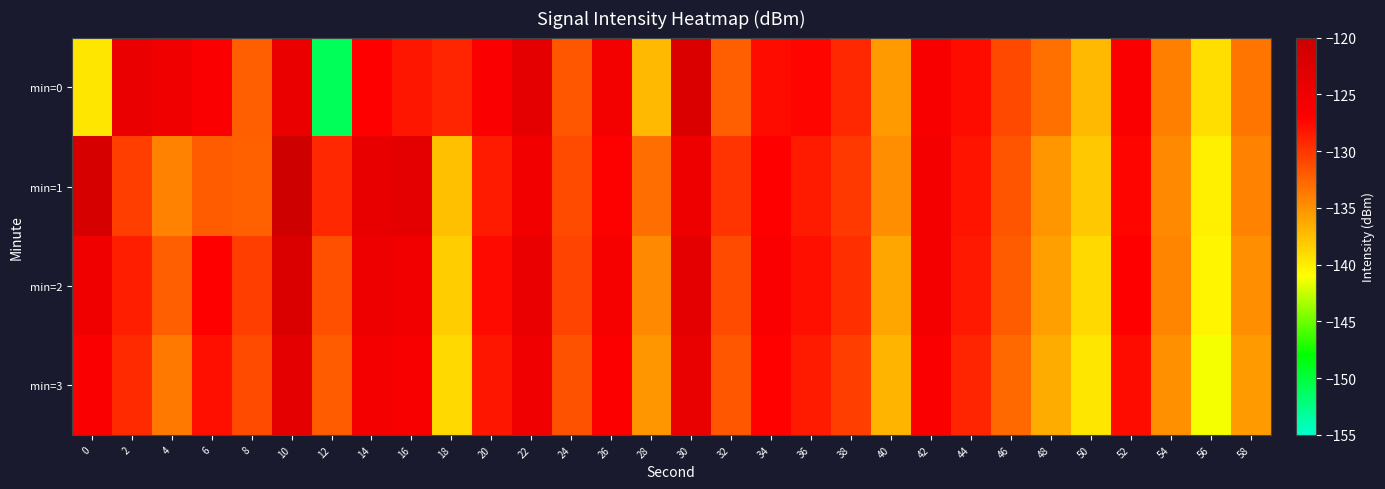

What is the smallest value displayed?

-151.0